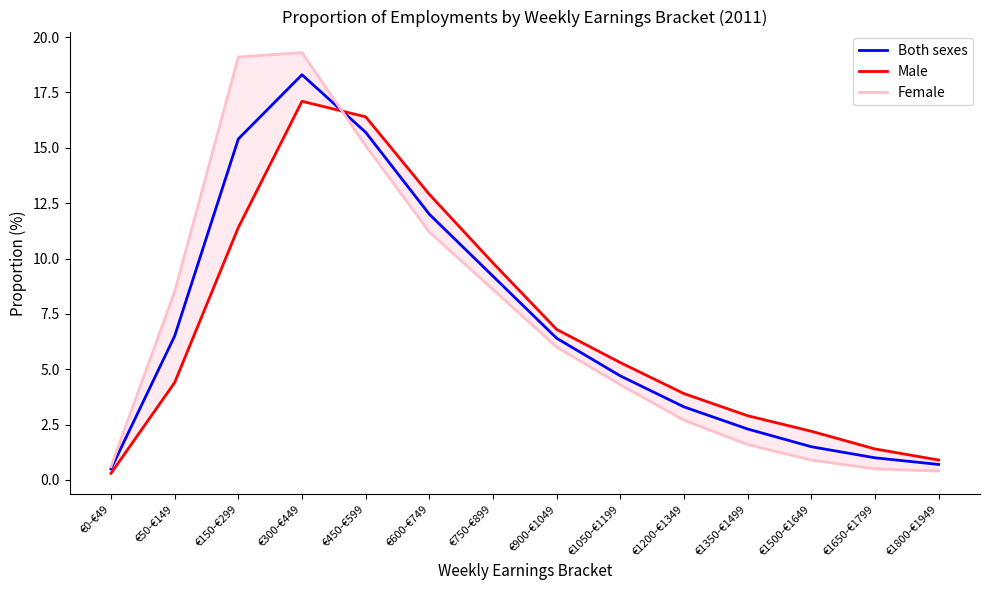

After their last crossing, which series has the higher values: Both sexes or Male?

Male